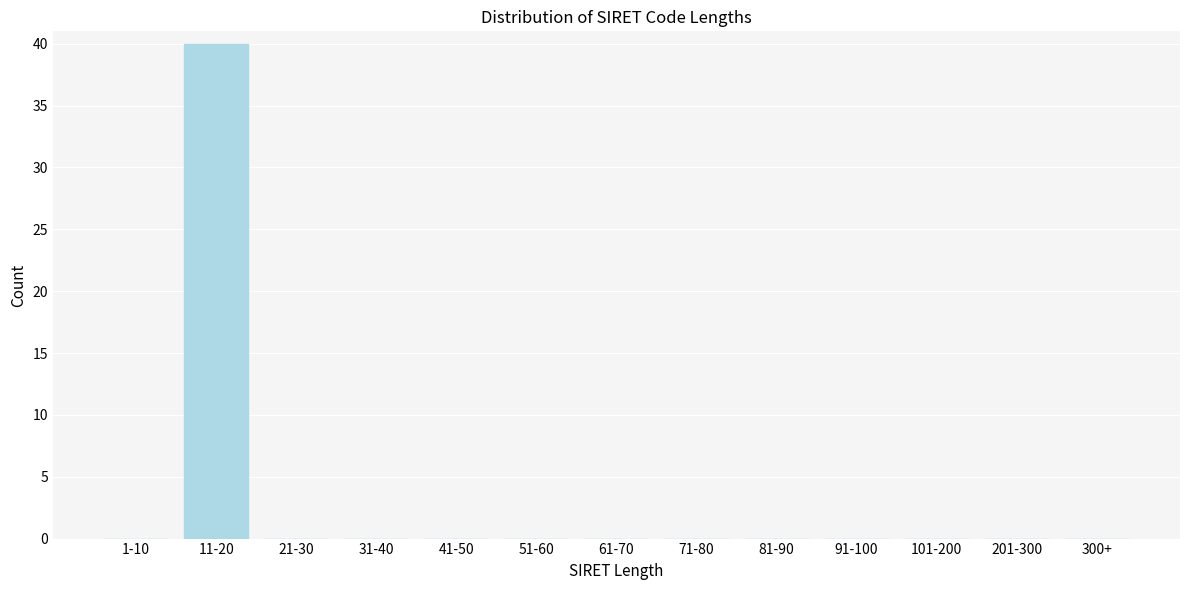

Reading left to right, extract all data points from this chart.

1-10=0	11-20=40	21-30=0	31-40=0	41-50=0	51-60=0	61-70=0	71-80=0	81-90=0	91-100=0	101-200=0	201-300=0	300+=0